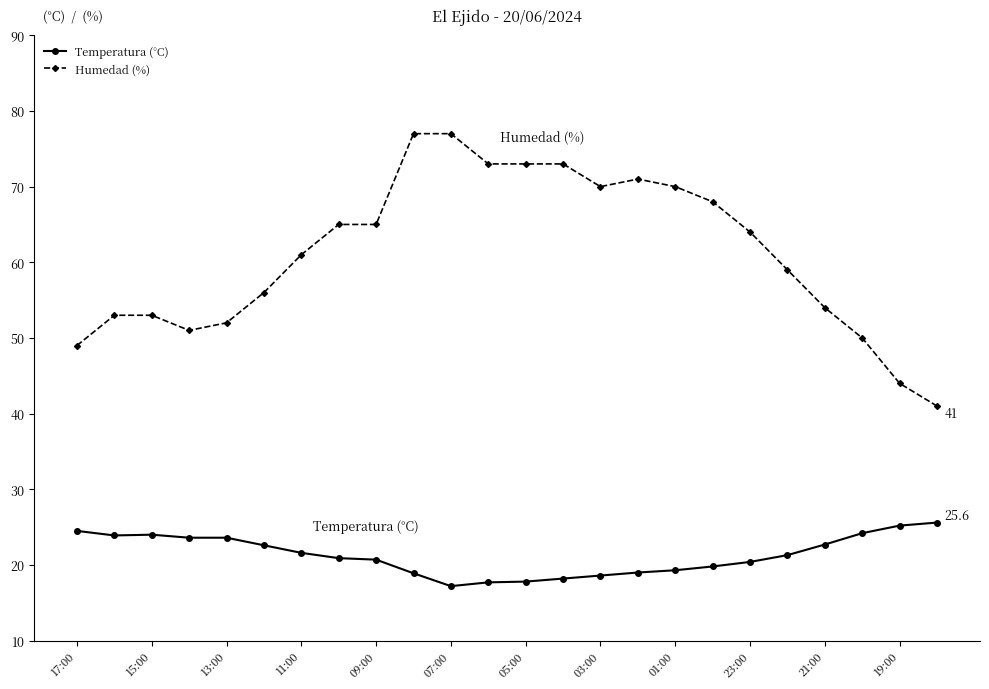

True or false: Temperatura (°C) and Humedad (%) cross at least once.

False